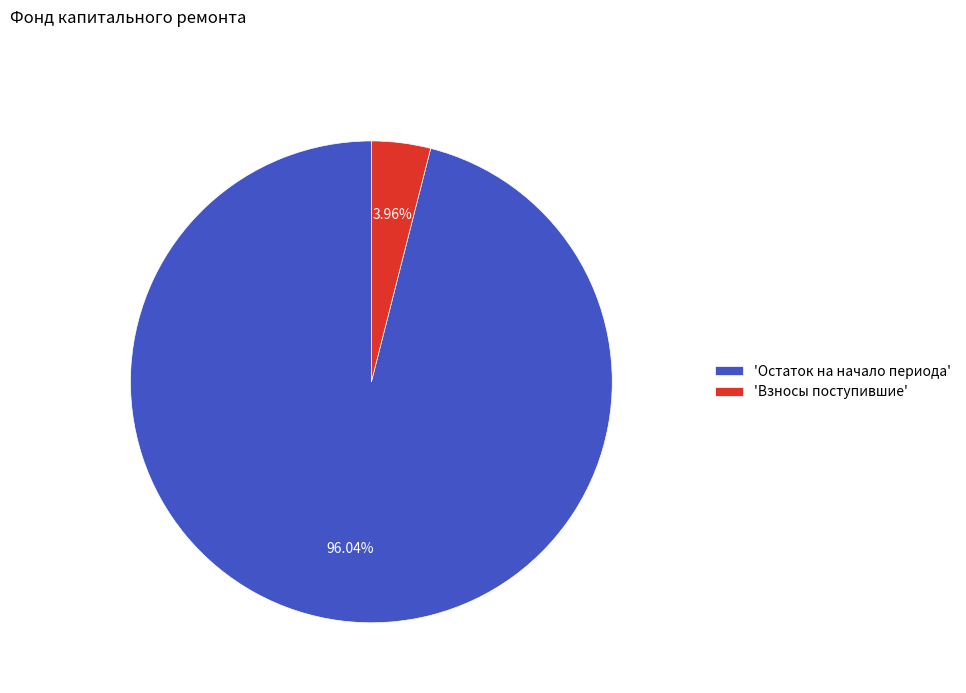

Rank the categories by value from highest to lowest.

'Остаток на начало периода', 'Взносы поступившие'